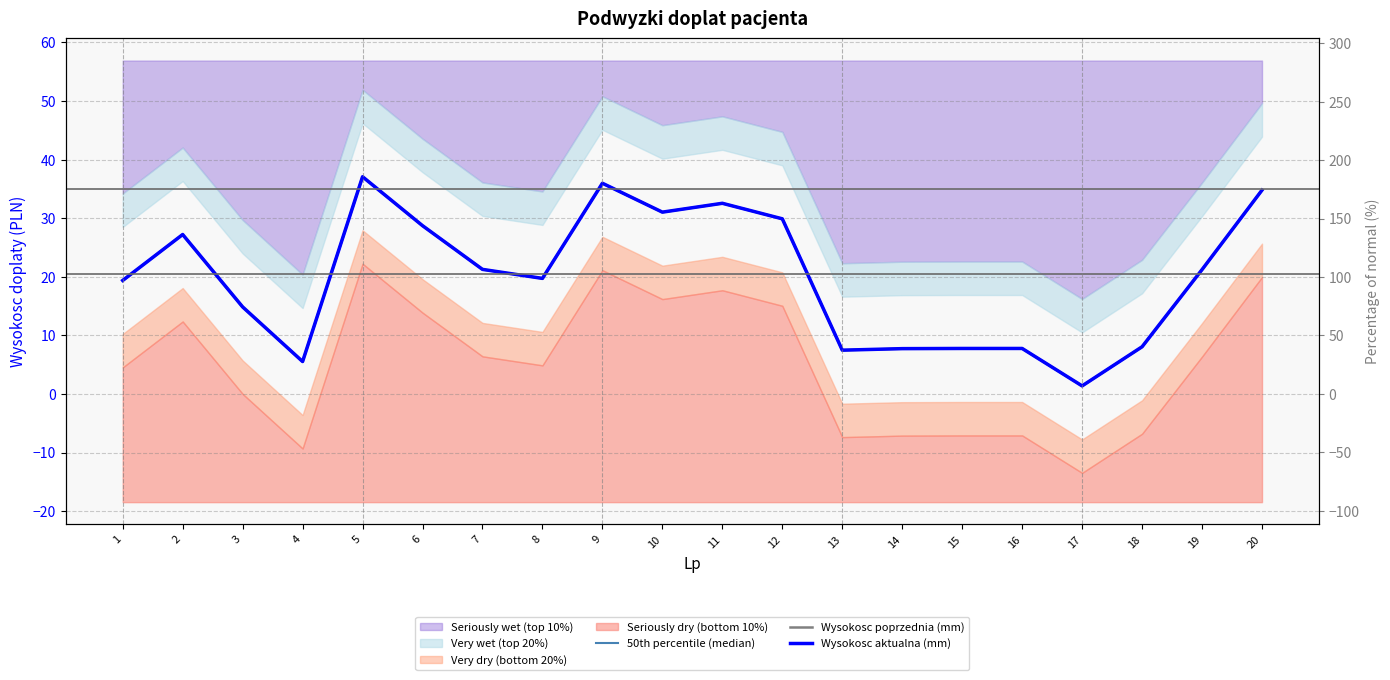

What is the average value of the 50th percentile (median) series?

20.0